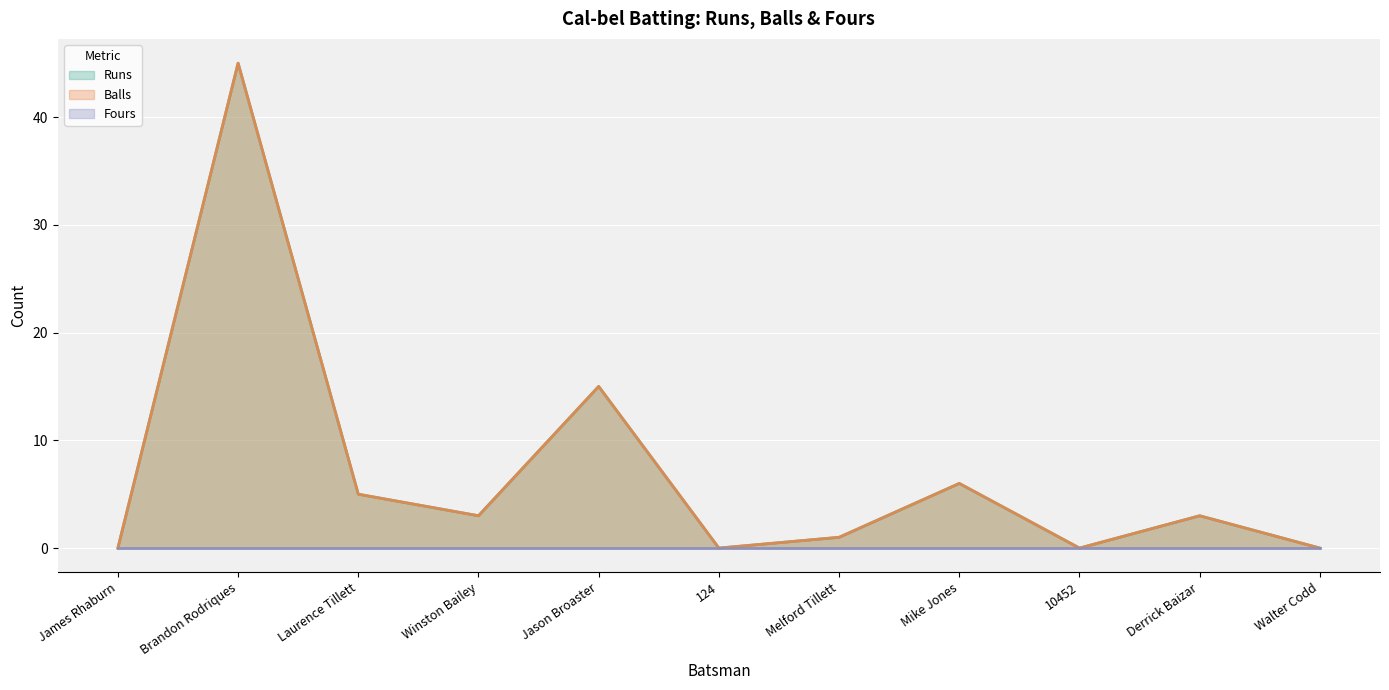

How many data points in Balls are above 3?

4